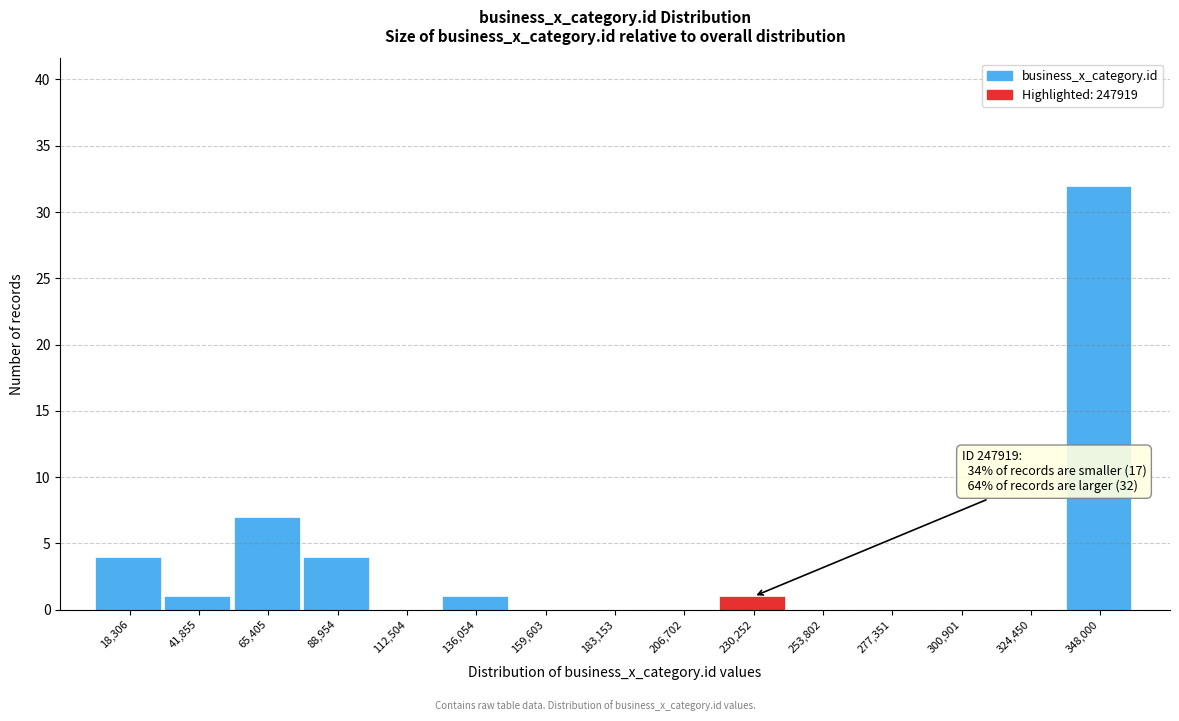

Reading left to right, extract all data points from this chart.

18,306=4	41,855=1	65,405=7	88,954=4	112,504=0	136,054=1	159,603=0	183,153=0	206,702=0	230,252=1	253,802=0	277,351=0	300,901=0	324,450=0	348,000=32